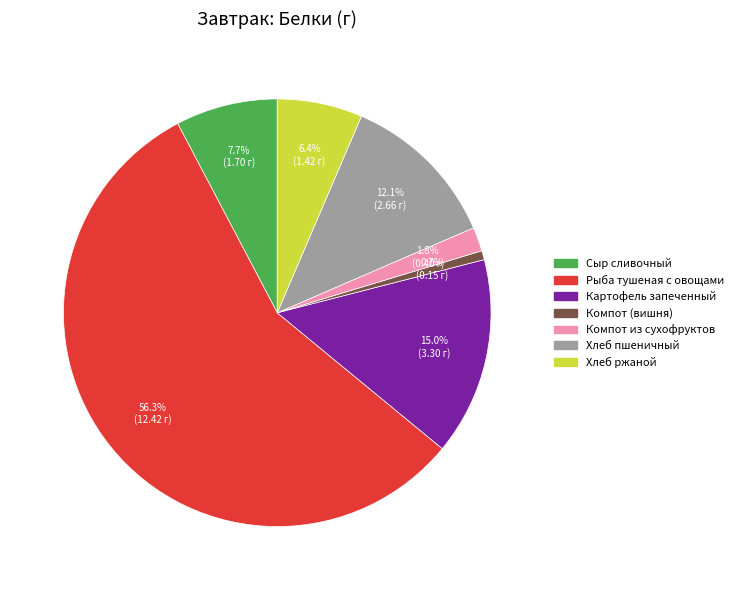

Which slice is the largest?

Рыба тушеная с овощами